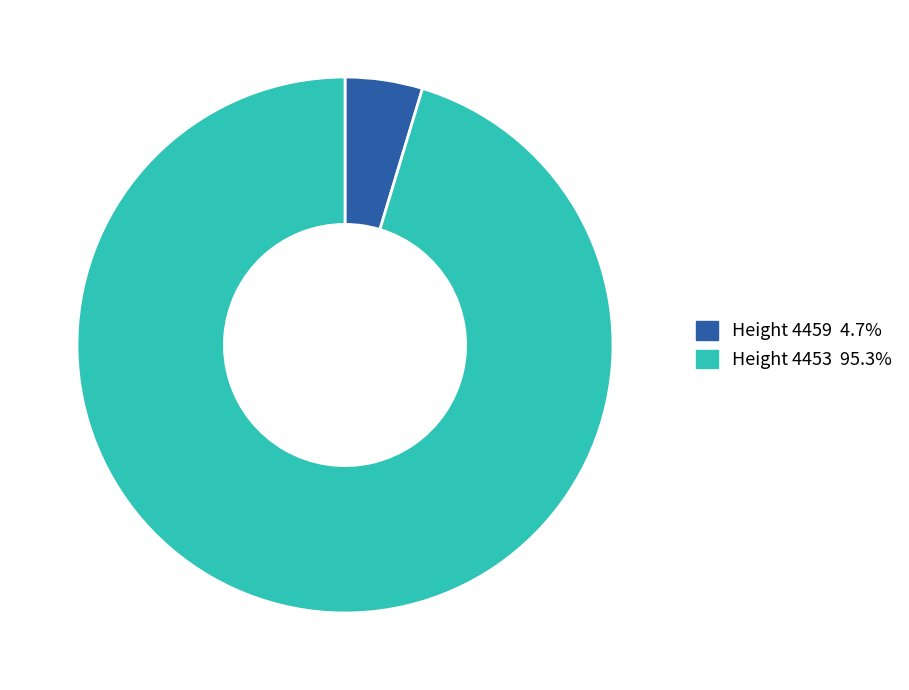

Is the sum of Height 4453 95.3% and Height 4459 4.7% greater than half?

Yes